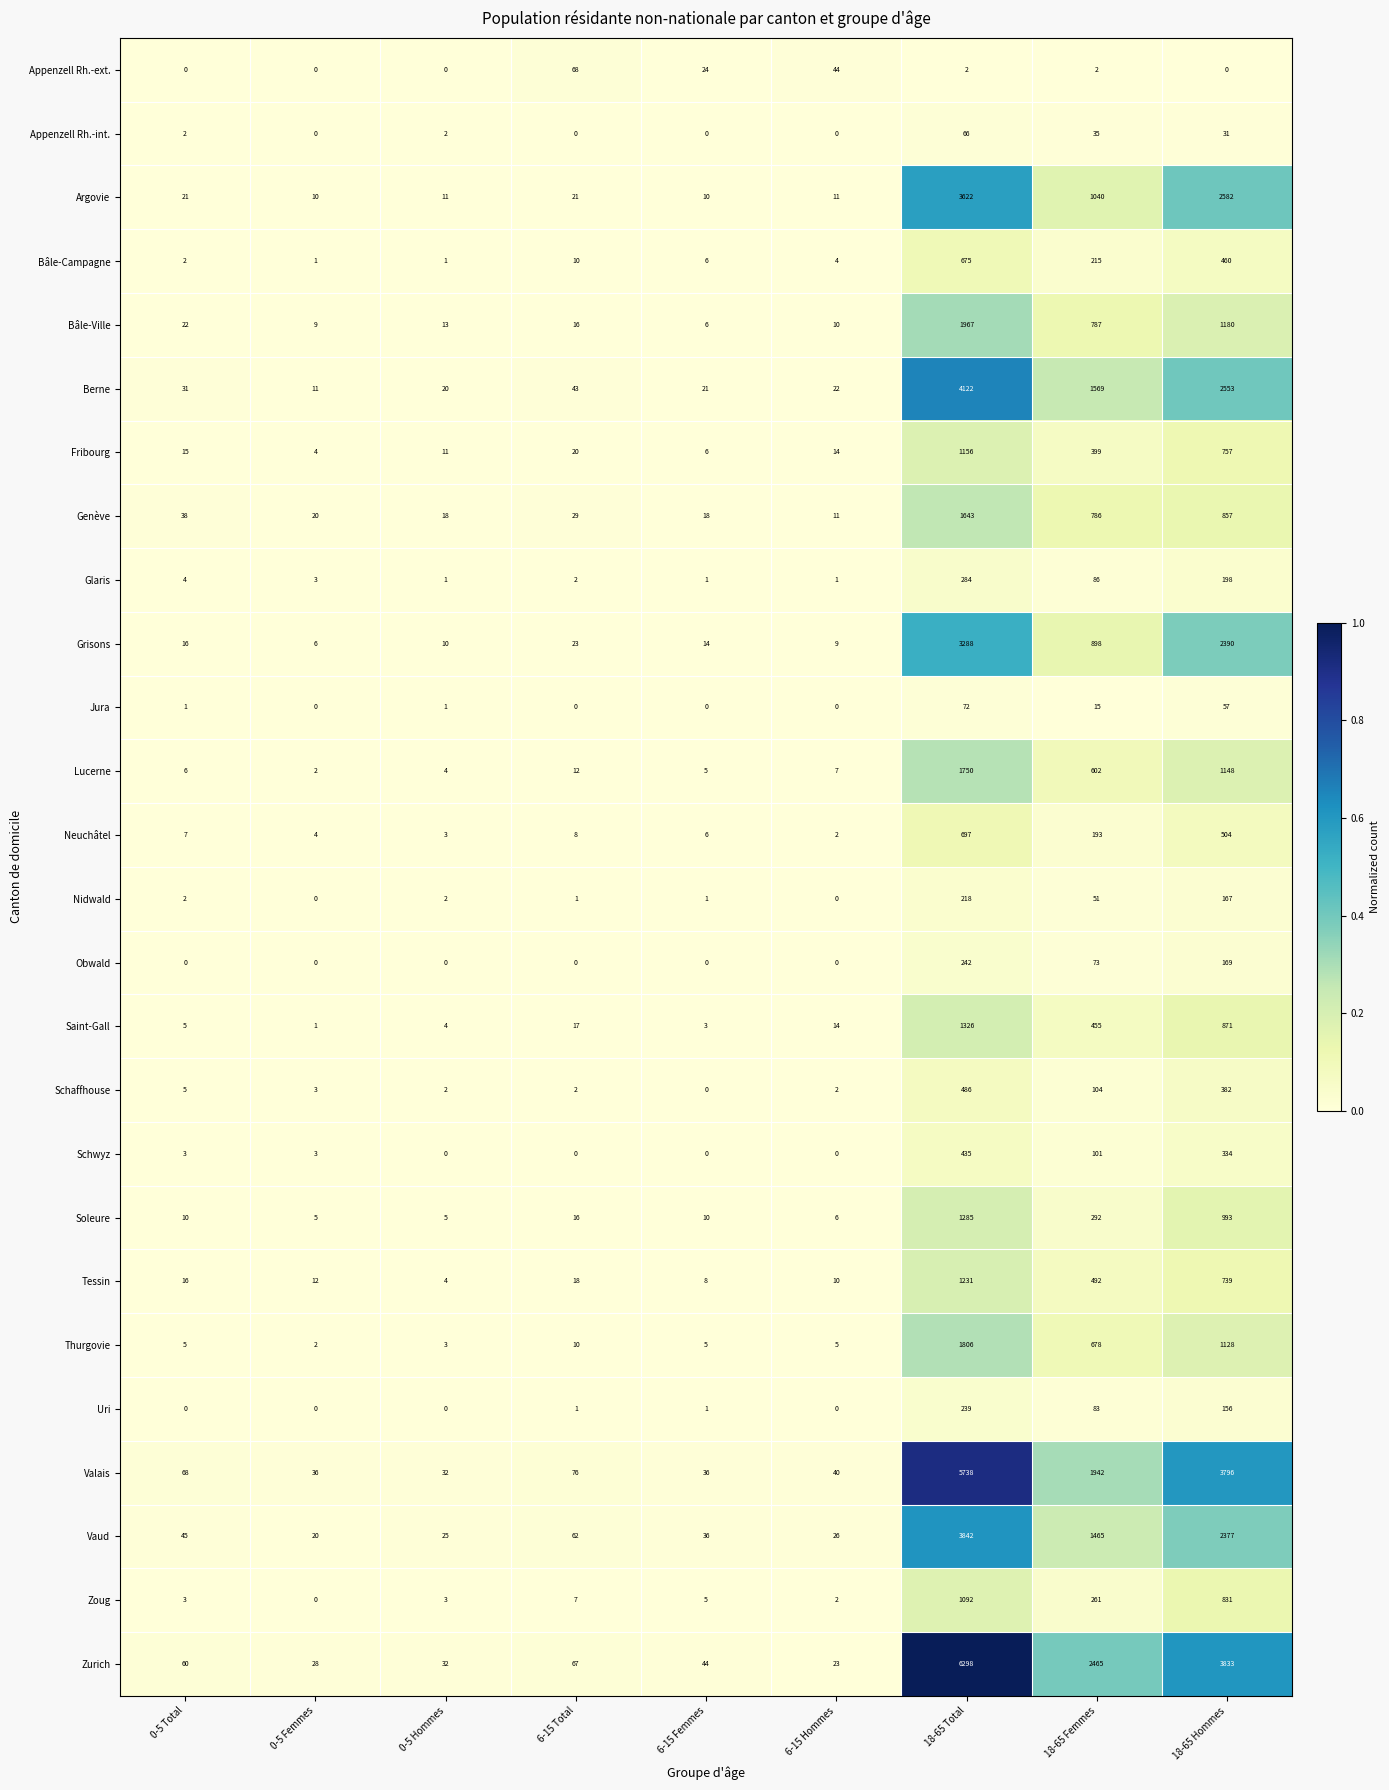

Which label corresponds to the largest value in the chart?

18-65 Total